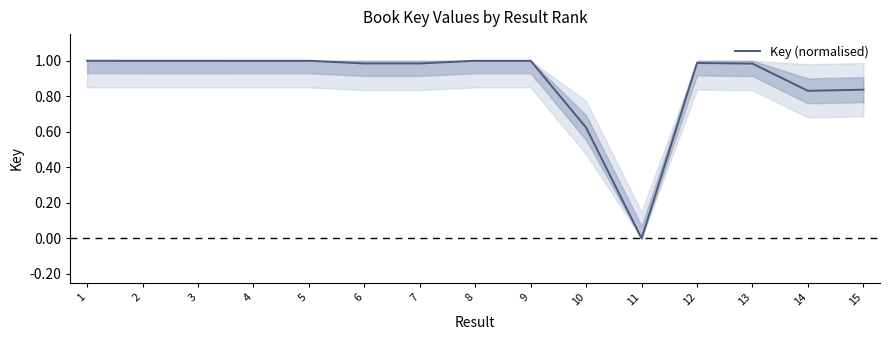

What is the average value?

0.9